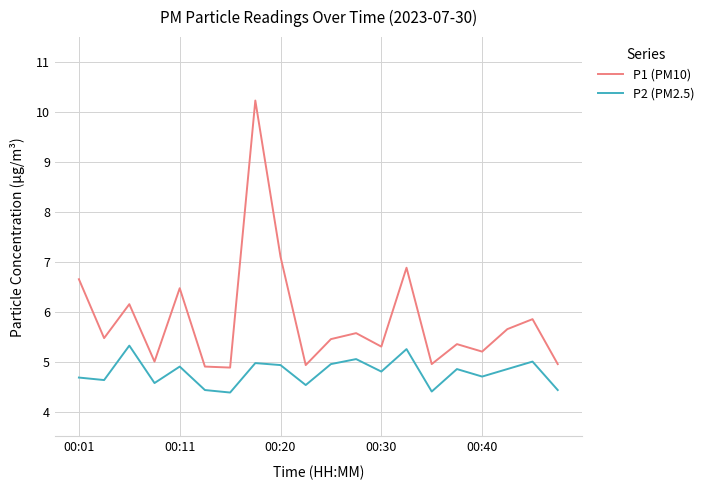

Which series has the largest range (max minus min)?

P1 (PM10)